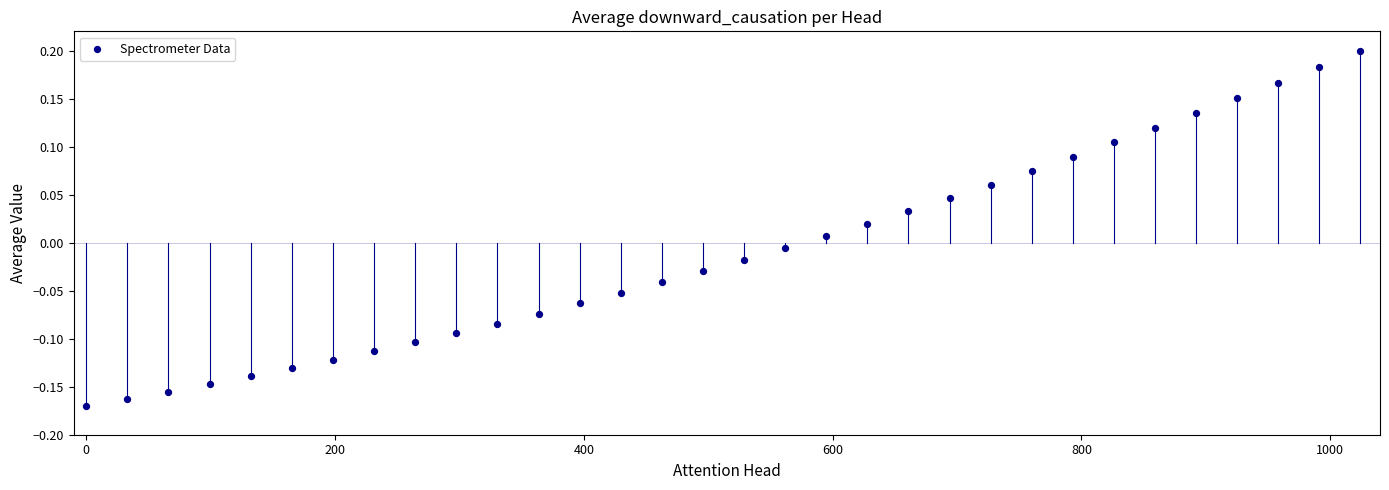

What is the range of X values (max minus min)?

1024.0